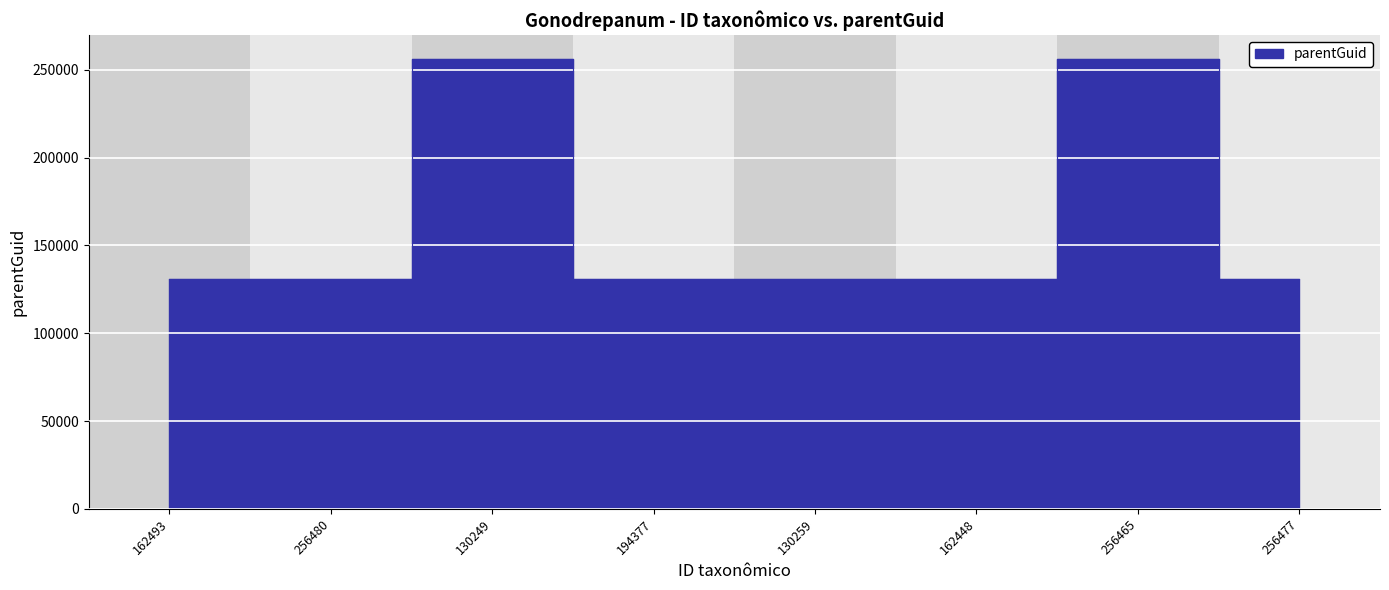

Rank the categories by value from highest to lowest.

130249, 256465, 162493, 256480, 194377, 130259, 162448, 256477